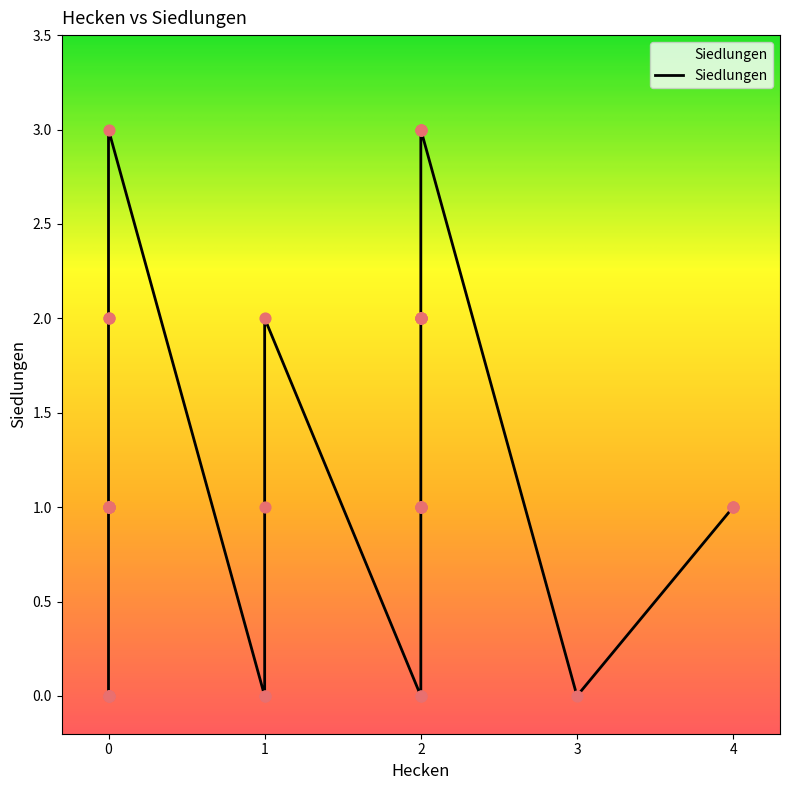

What is the change in value from 0 to 2?

+2